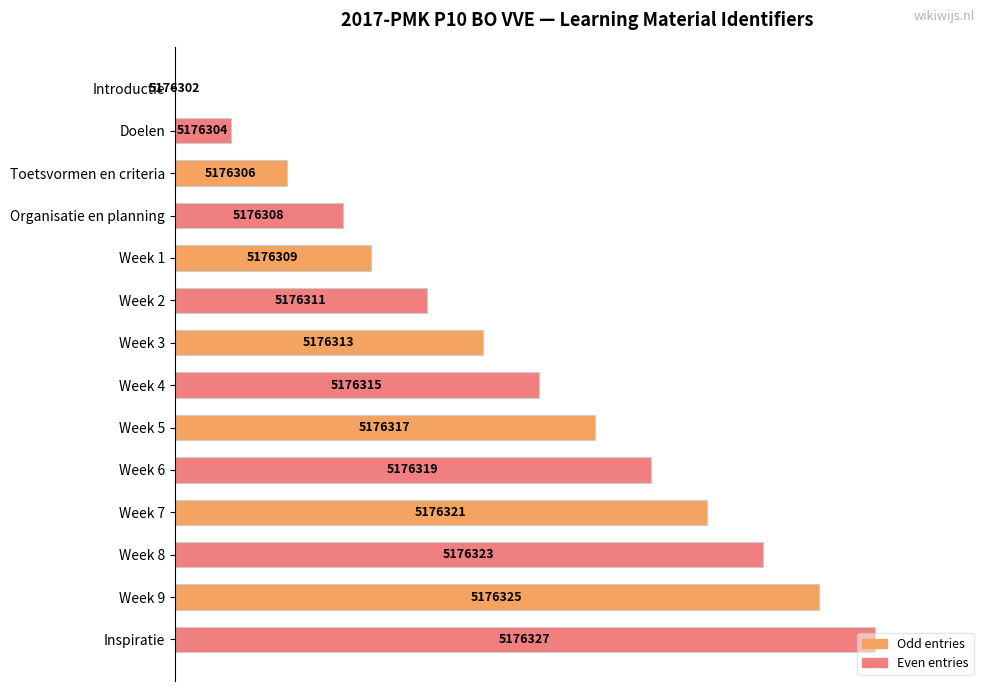

Are the bars horizontal?

Yes